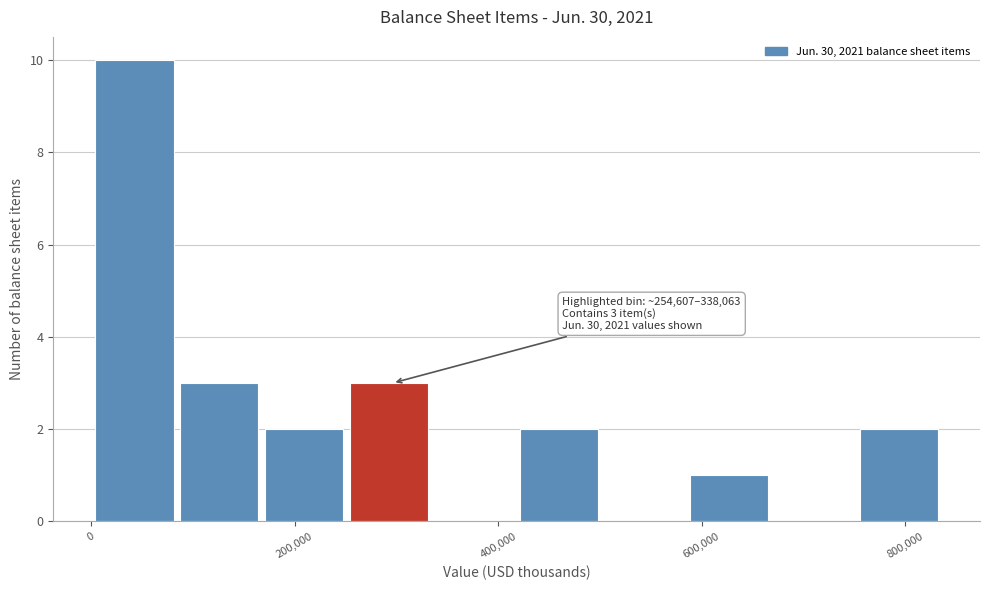

Which range on the x-axis has the tallest bar?

0 to 80000